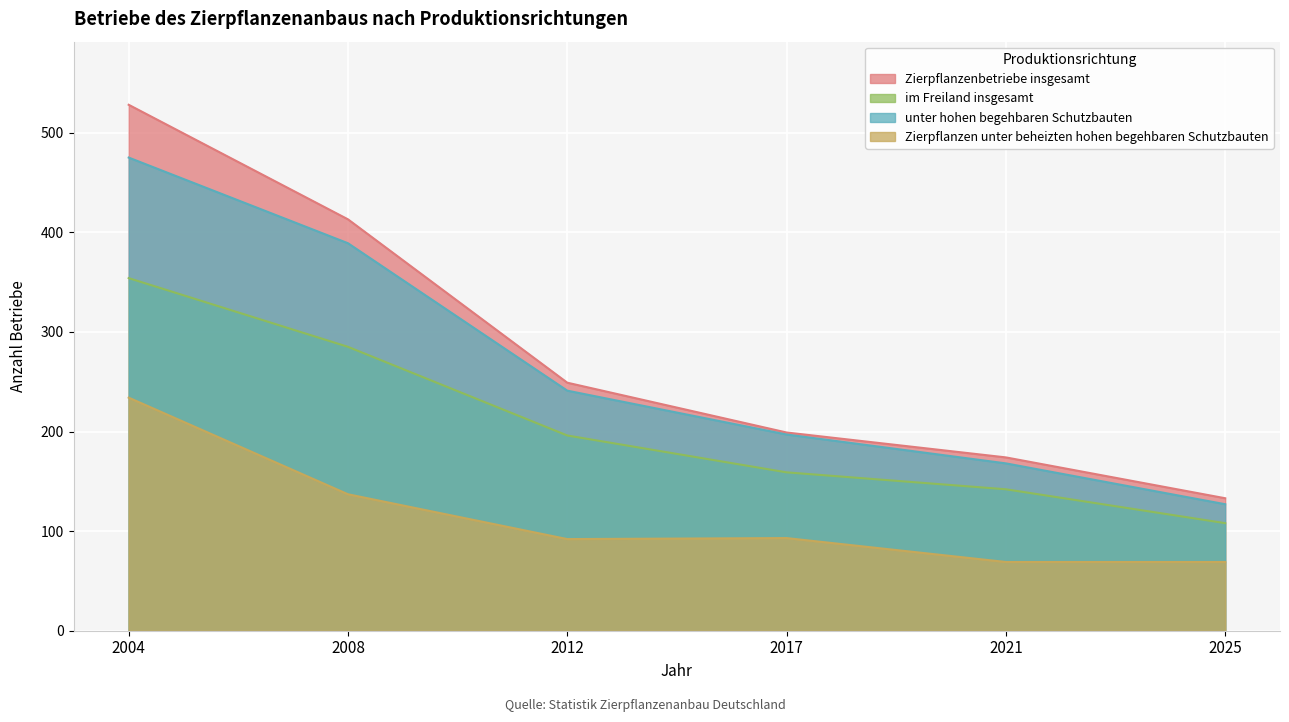

Read the Zierpflanzenbetriebe insgesamt value at 2008, to the nearest 10.

410